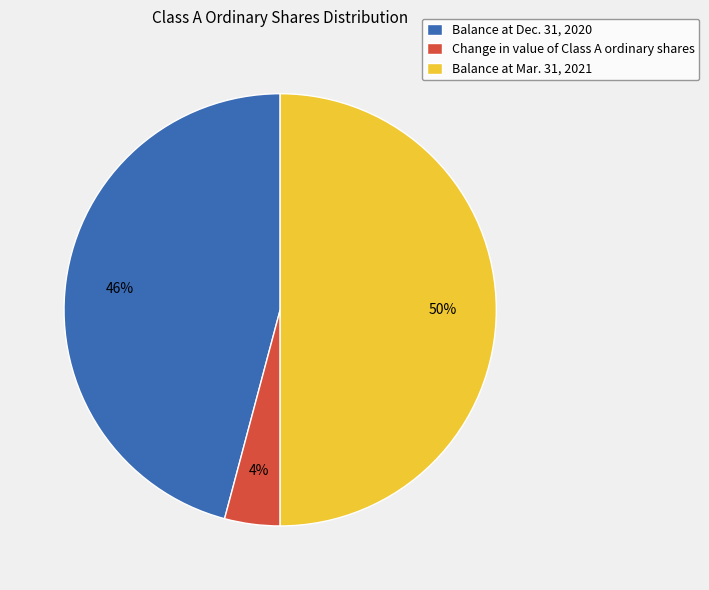

Is the sum of Change in value of Class A ordinary shares and Balance at Mar. 31, 2021 greater than half?

Yes